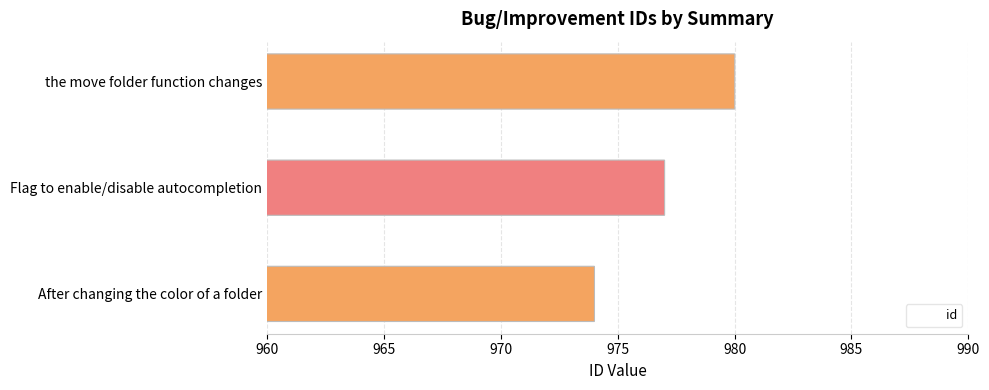

What is the value of the 1st bar from the left?

974